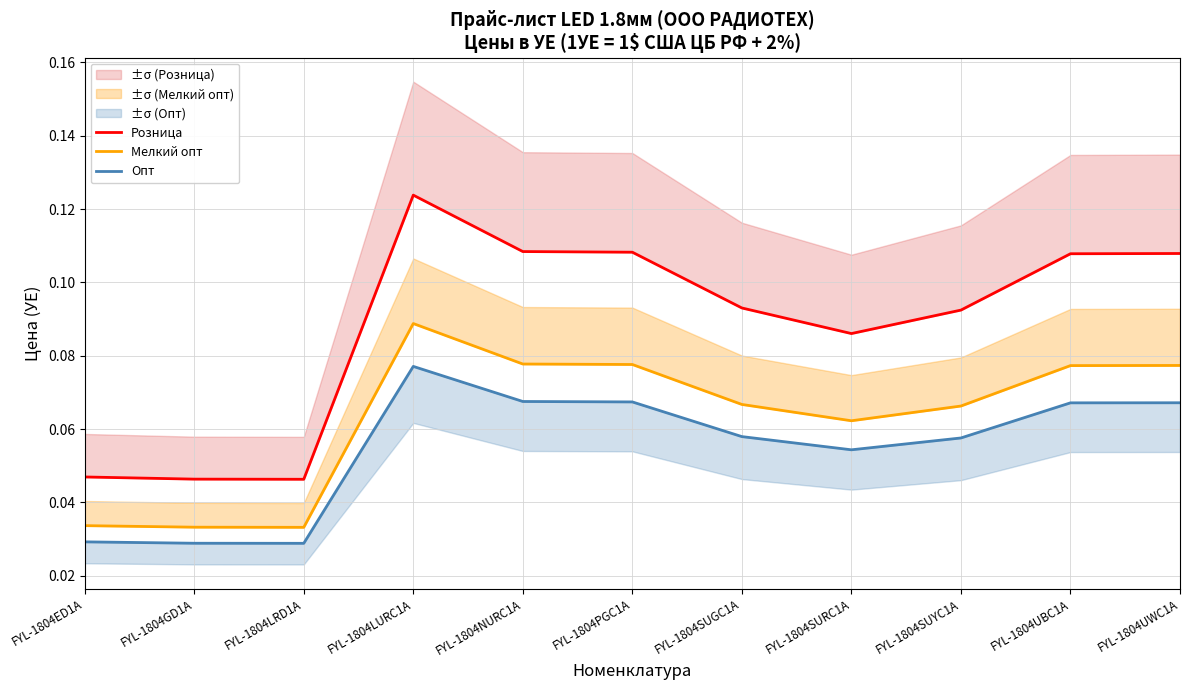

Which series has the widest spread of values?

Розница